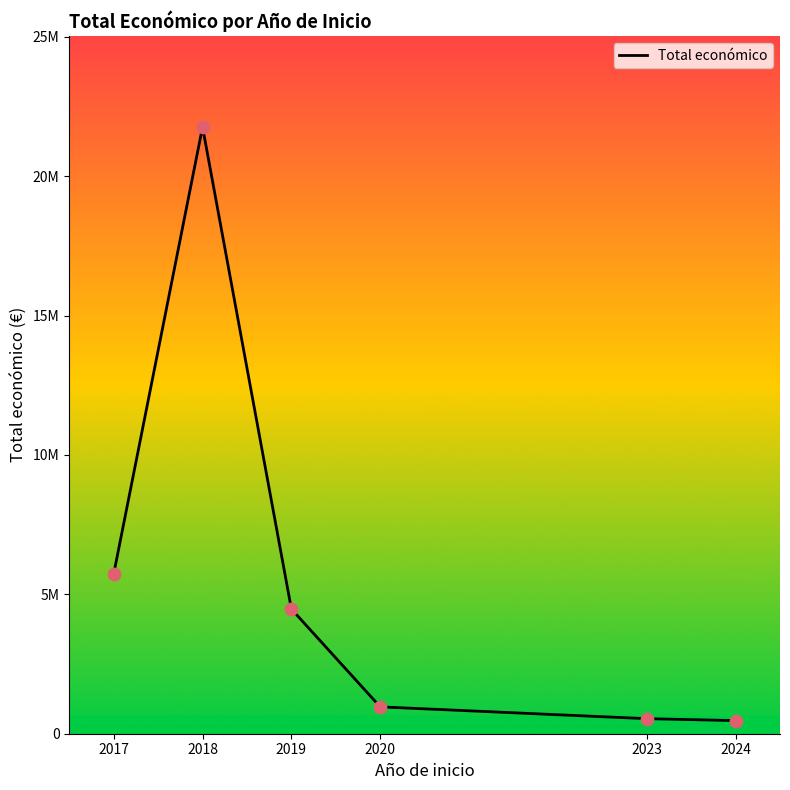

Approximately how many times larger is the value at 2024 compared to 2023?

0.9